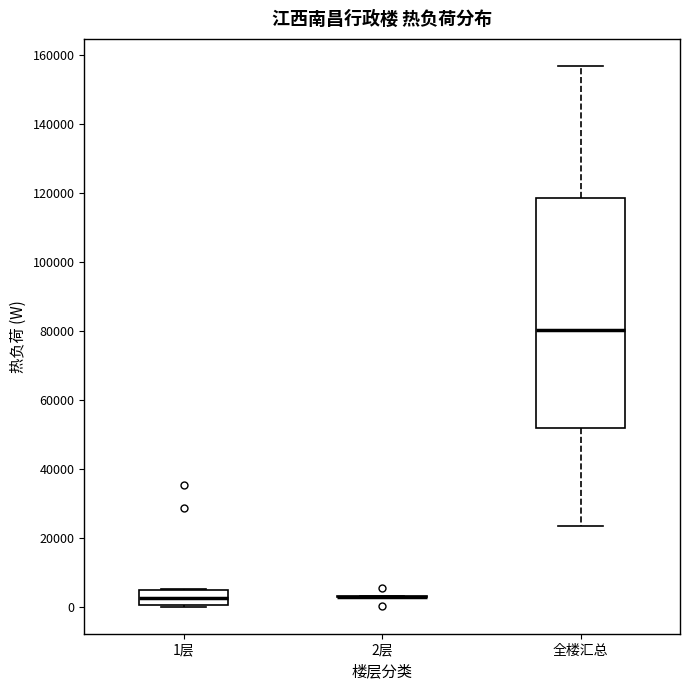

Reading left to right, read every box against the y-axis: the position of its median line, the range the box covers, and the ends of its whiskers. The values are not printed on the chart, so give them approximately, as read against the axis.

1层: median 2000, box 0 to 4000, whiskers 0 to 6000
2层: box collapsed to a line at 2000, whiskers 2000 to 4000
全楼汇总: median 80000, box 52000 to 118000, whiskers 24000 to 156000